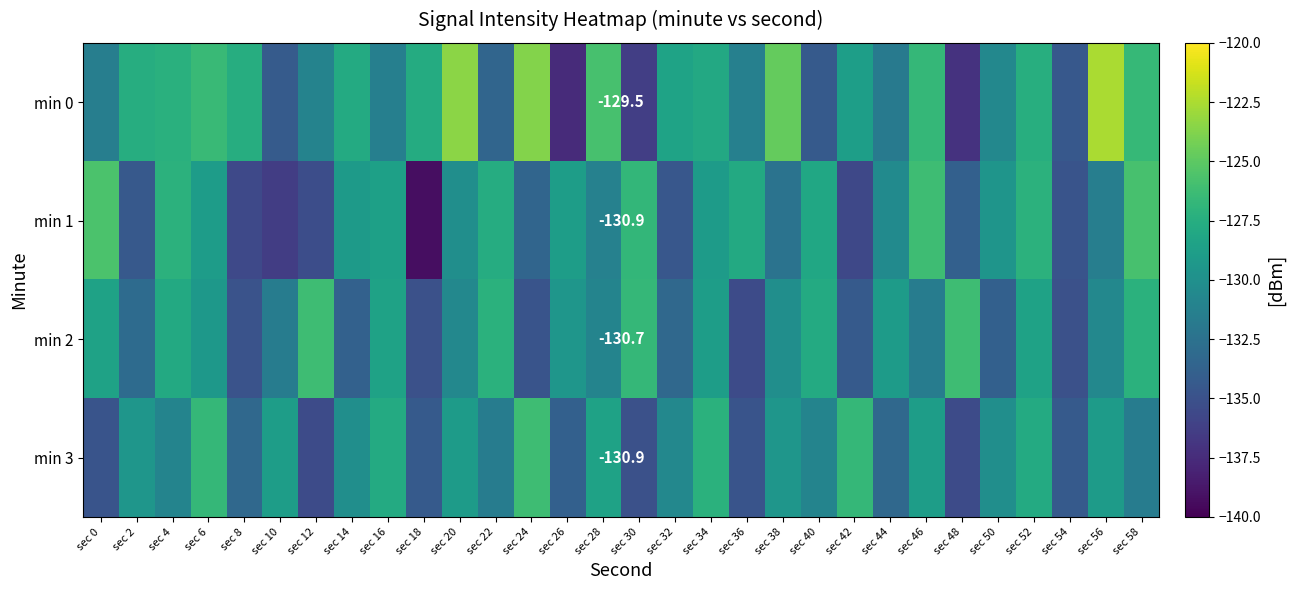

What is the maximum value for min 1?

-125.7